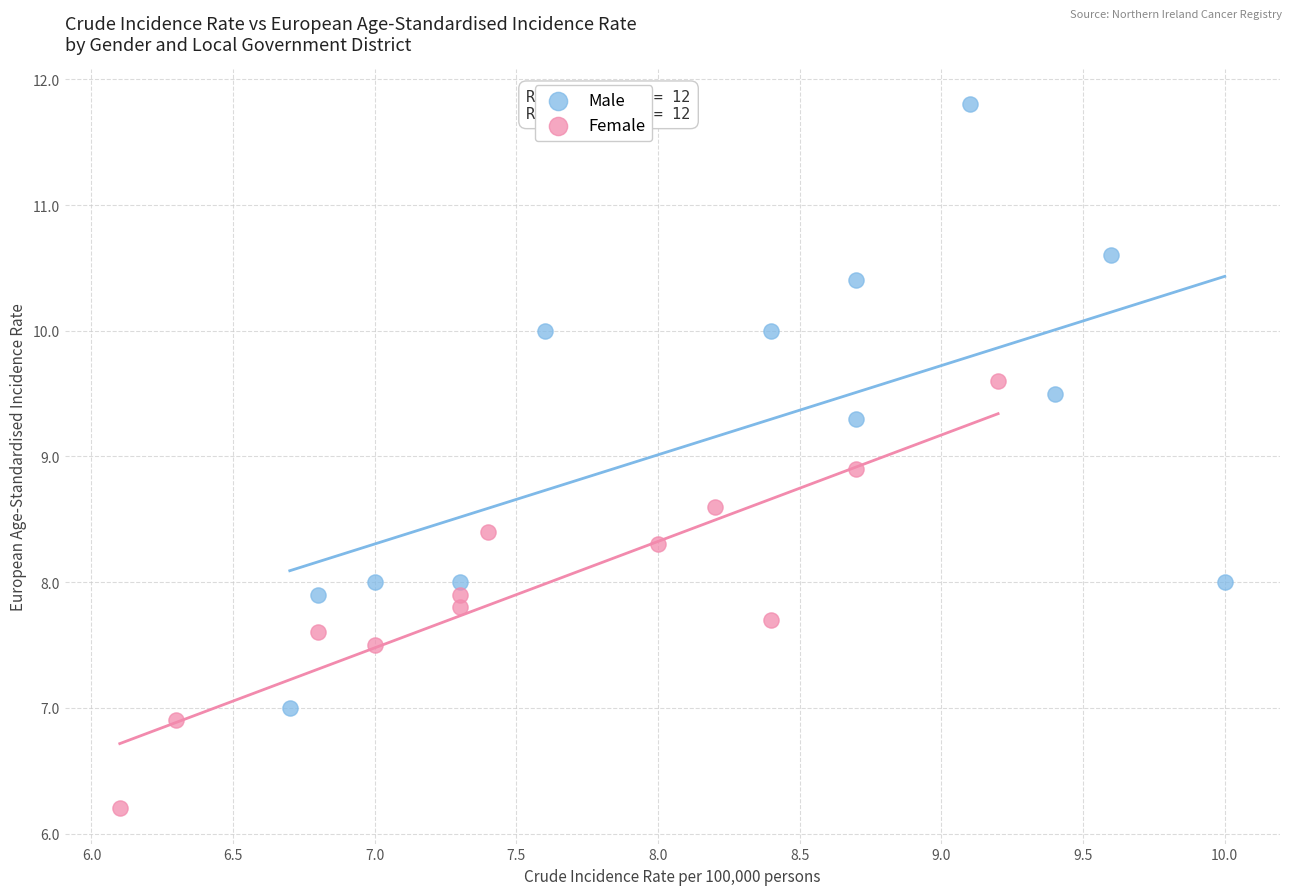

Which series reaches the minimum Y coordinate?

Female